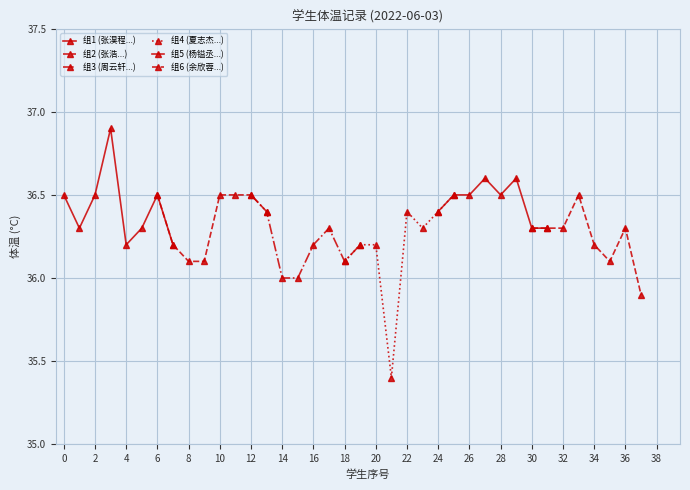

Where is 组2 (张浩...) nearest to the value 36?

8